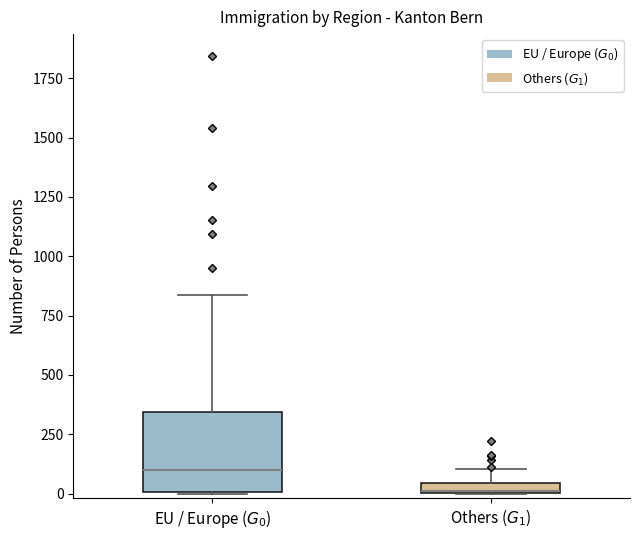

Where is the lower edge of the box for Others ($G_1$) on the y-axis? The values are not printed on the chart, so give them approximately, as read against the axis.

0